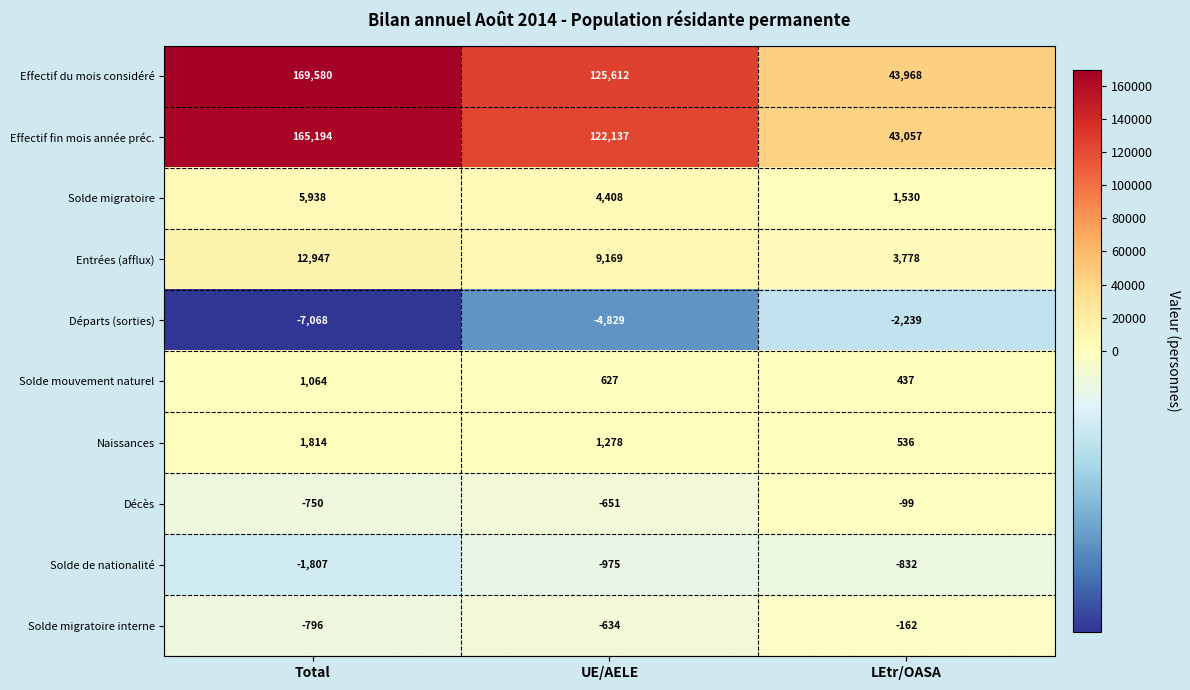

At which label does Départs (sorties) first exceed -4829?

LEtr/OASA